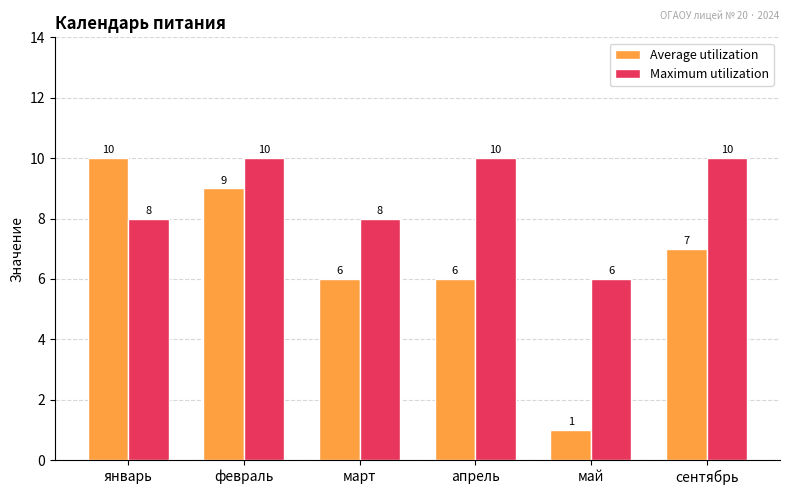

Reading left to right, extract all data points from this chart.

Average utilization: январь=10	февраль=9	март=6	апрель=6	май=1	сентябрь=7
Maximum utilization: январь=8	февраль=10	март=8	апрель=10	май=6	сентябрь=10